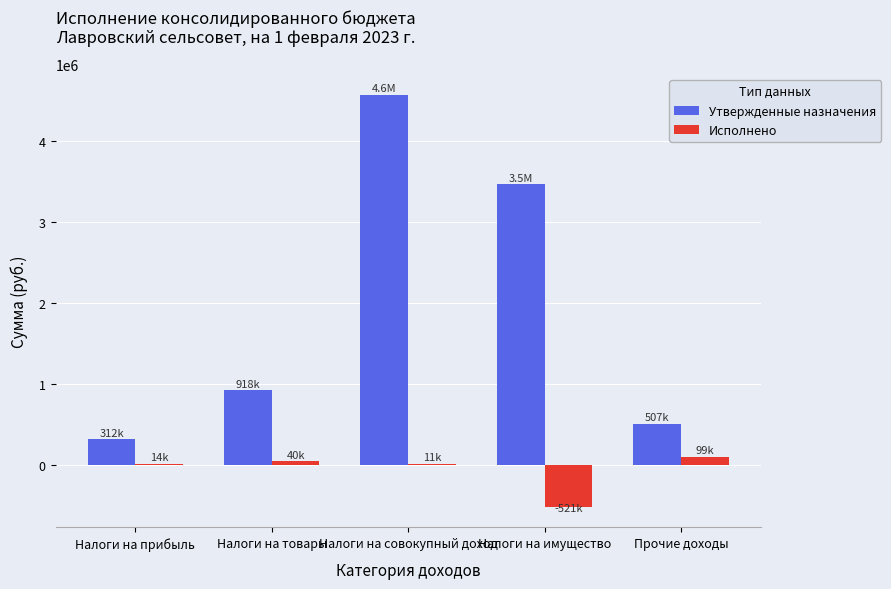

What is the sum of the Исполнено values at Налоги на товары and Налоги на прибыль?

54357.9